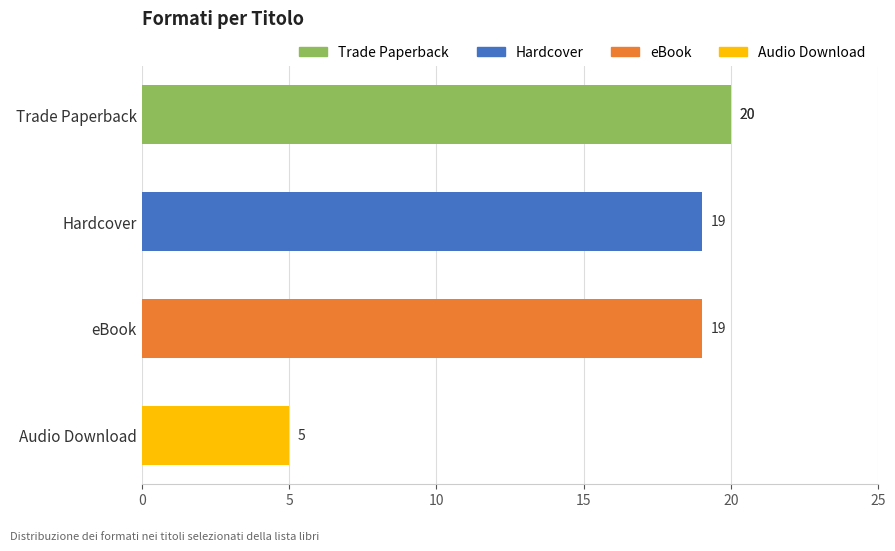

Is it true that the value at Audio Download is 2?

False